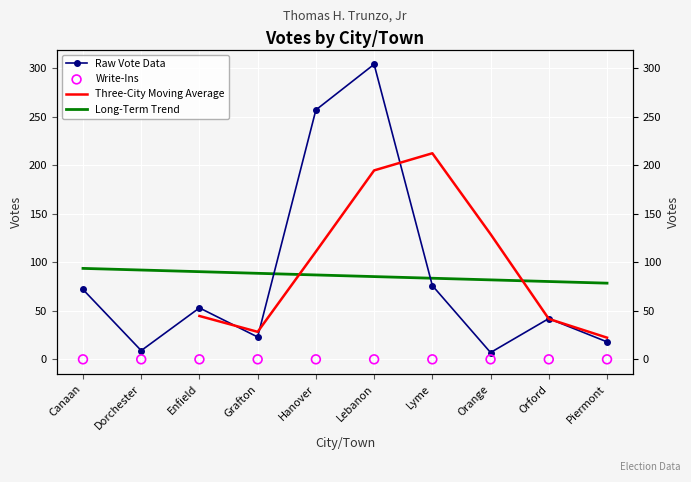

Which has a higher value, Lyme or Dorchester?

Lyme